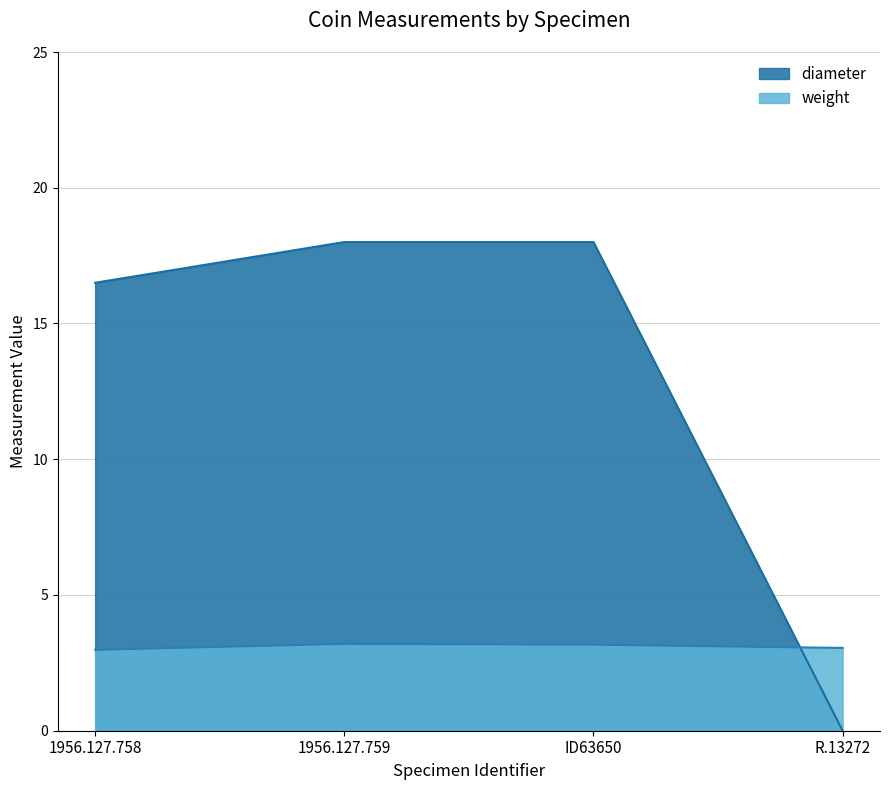

After their last crossing, which series has the higher values: diameter or weight?

weight